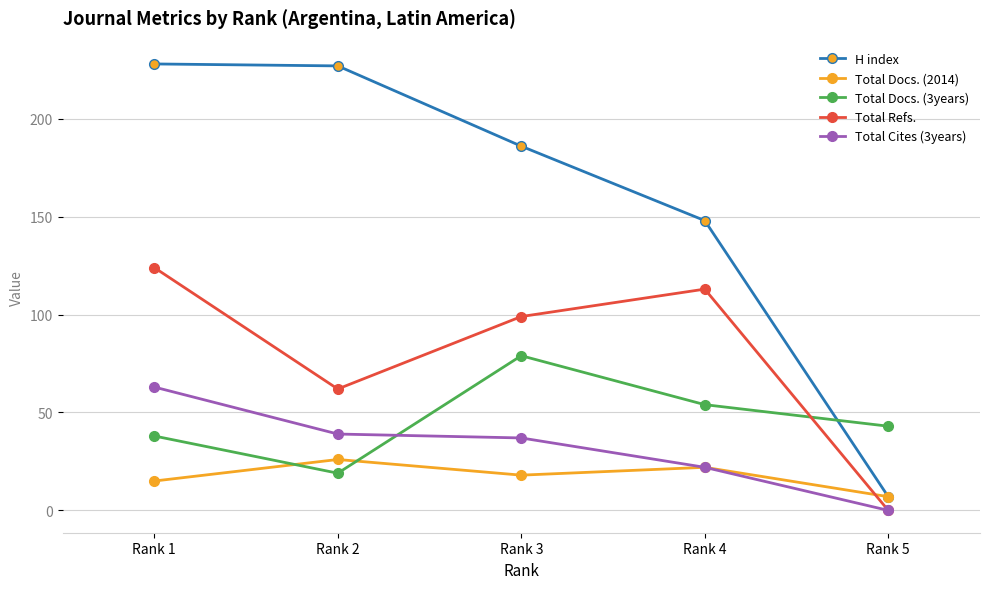

What is the spread (max minus min) of values at Rank 5?

43